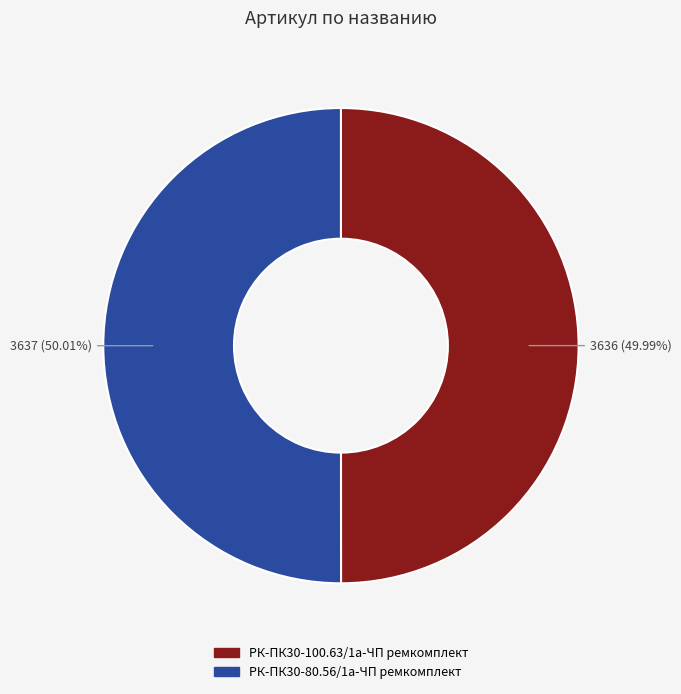

Does any single category account for the majority?

Yes